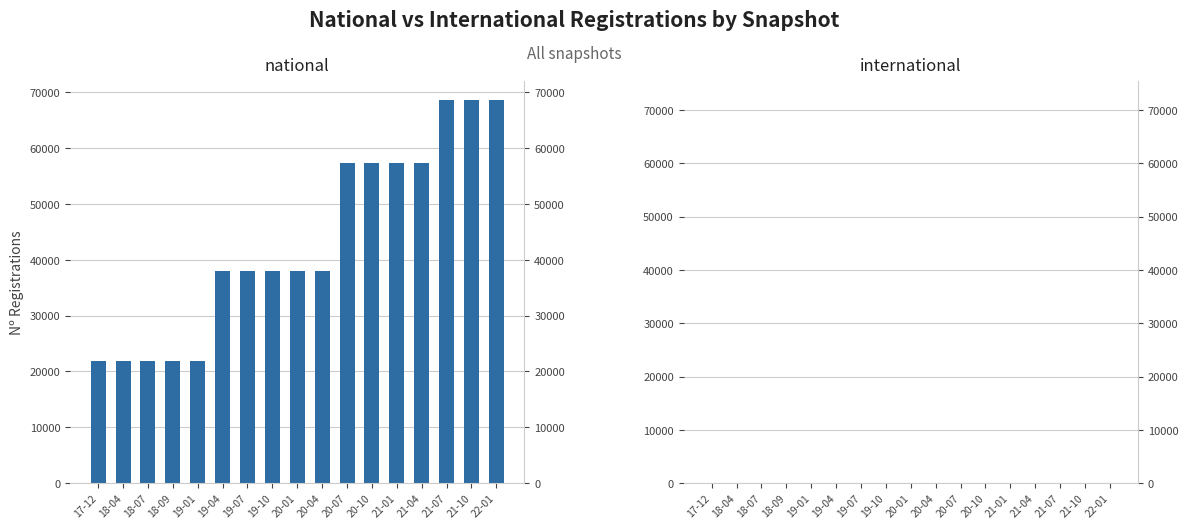

What is the difference between the highest and lowest values at 18-09?

21833